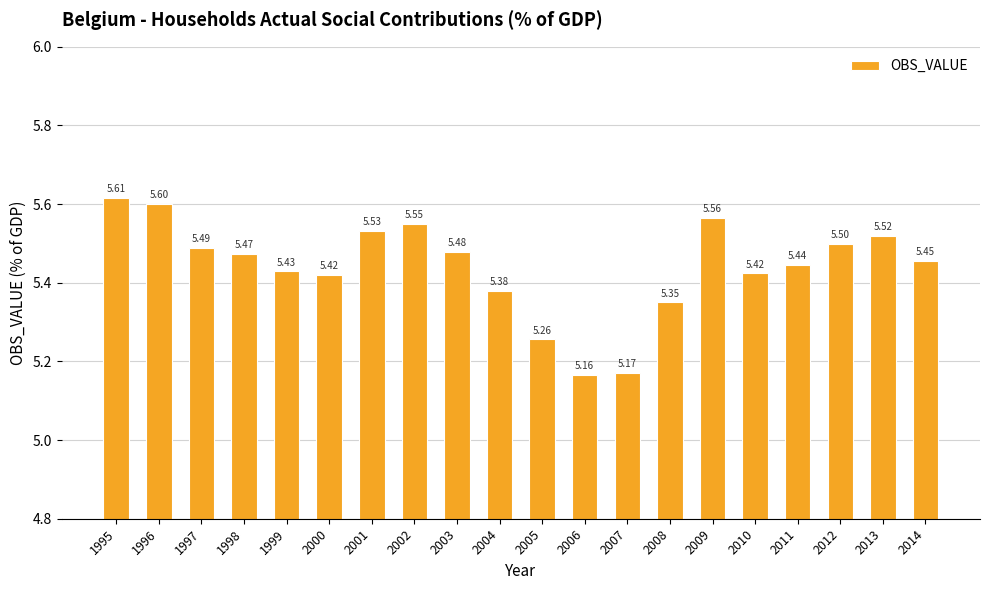

Is it true that the value at 1996 is 1.2?

False